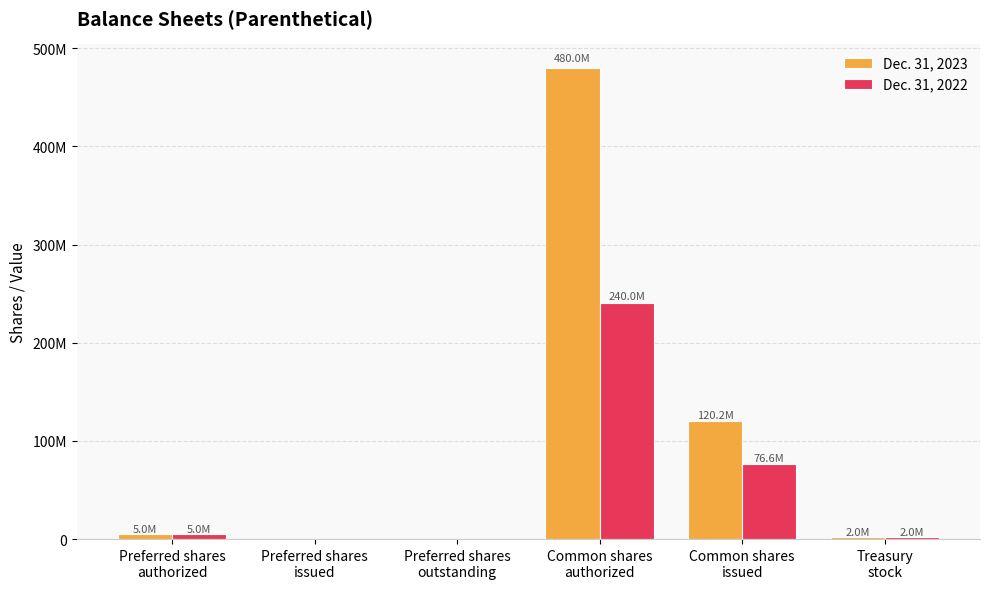

Does the chart contain stacked bars?

No